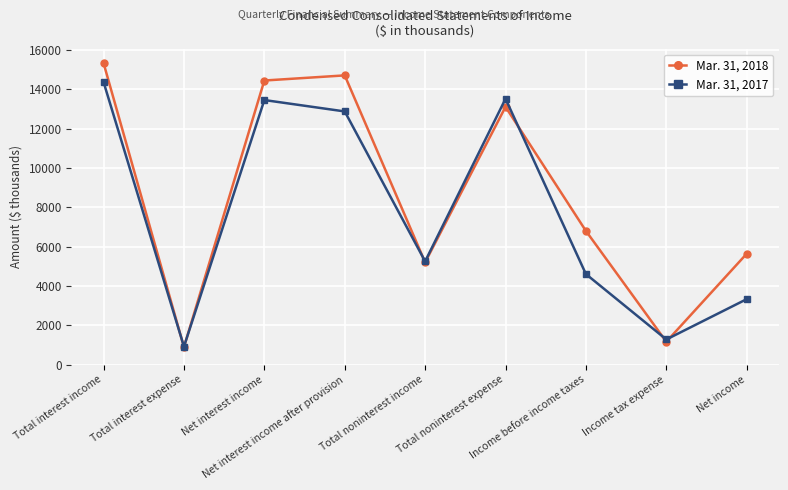

List the series in order of their peak value, lowest first.

Mar. 31, 2017, Mar. 31, 2018